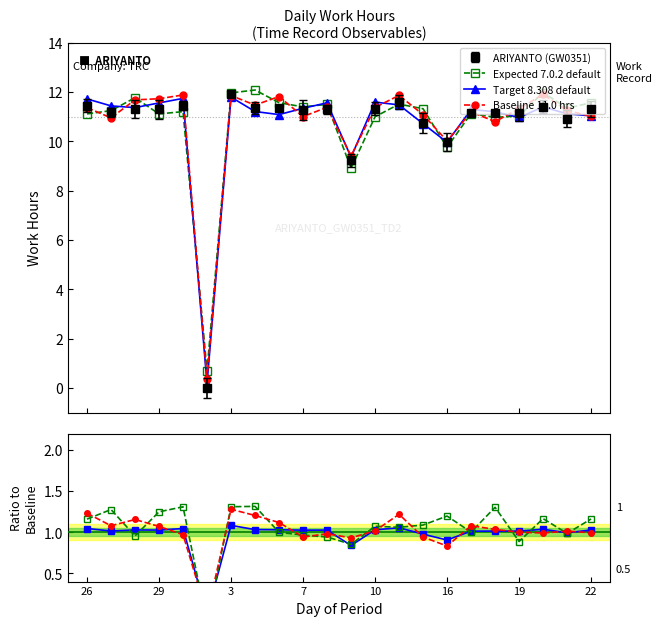

How many categories are shown in the chart?

22